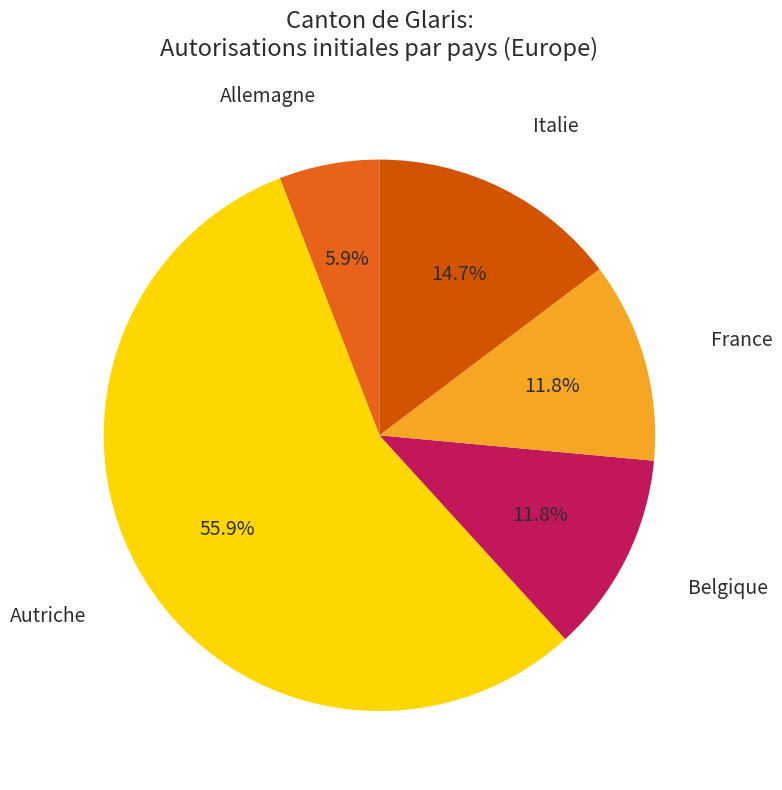

What is the largest slice in the pie chart?

Autriche